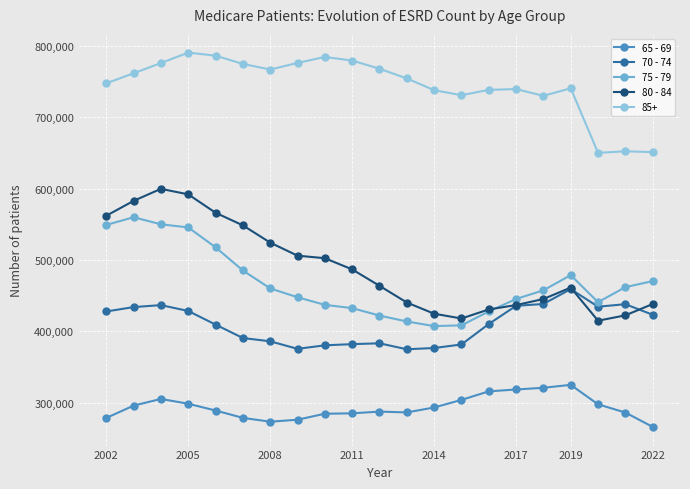

Which series has the widest spread of values?

80 - 84